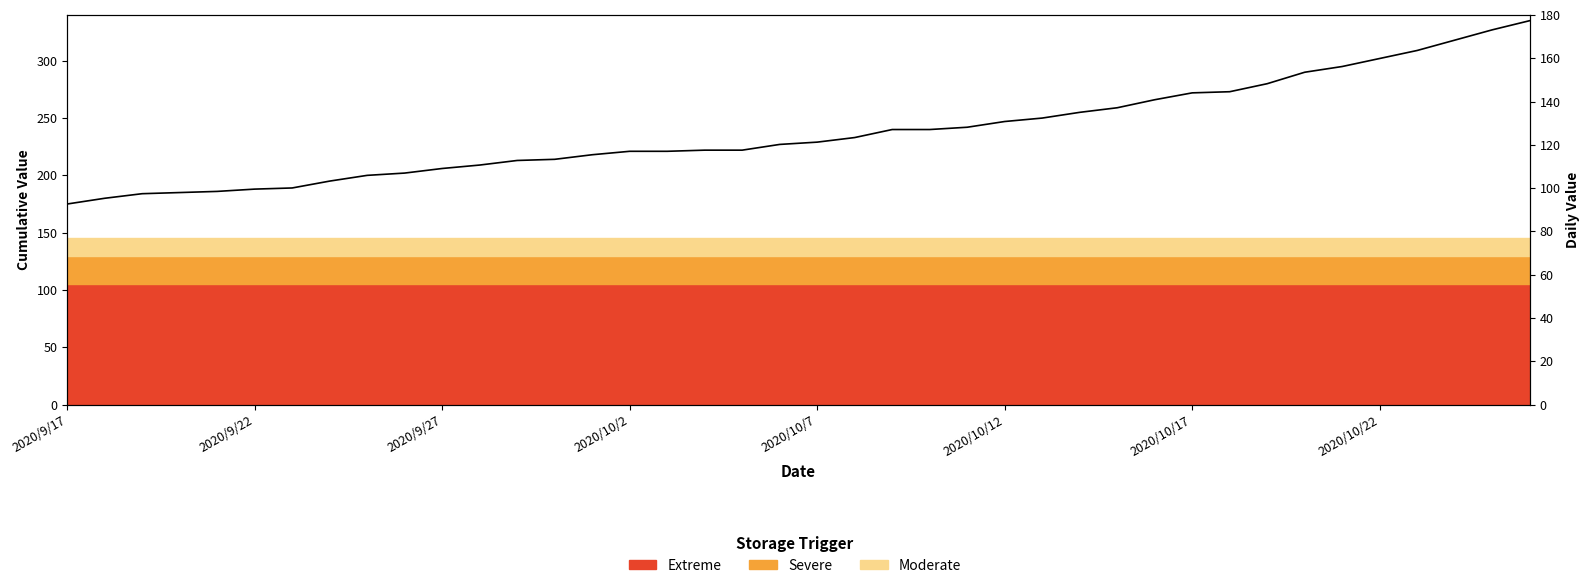

Is it true that Cumulative equals 233 at 21?

True